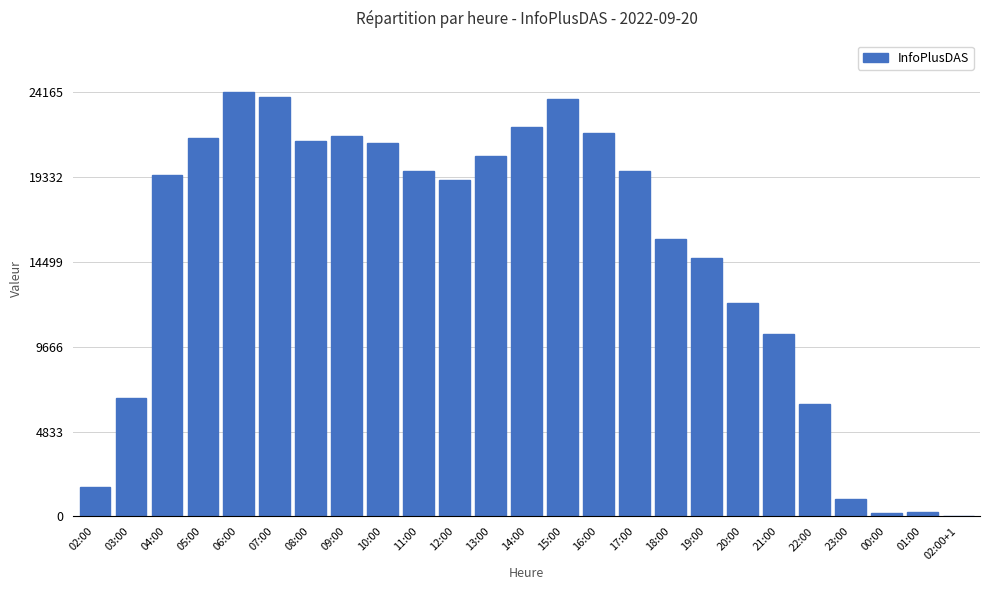

What is the sum of all values?

369100